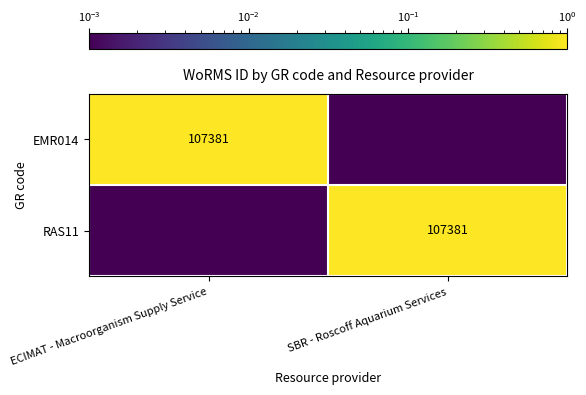

Count the number of categories in the chart.

2